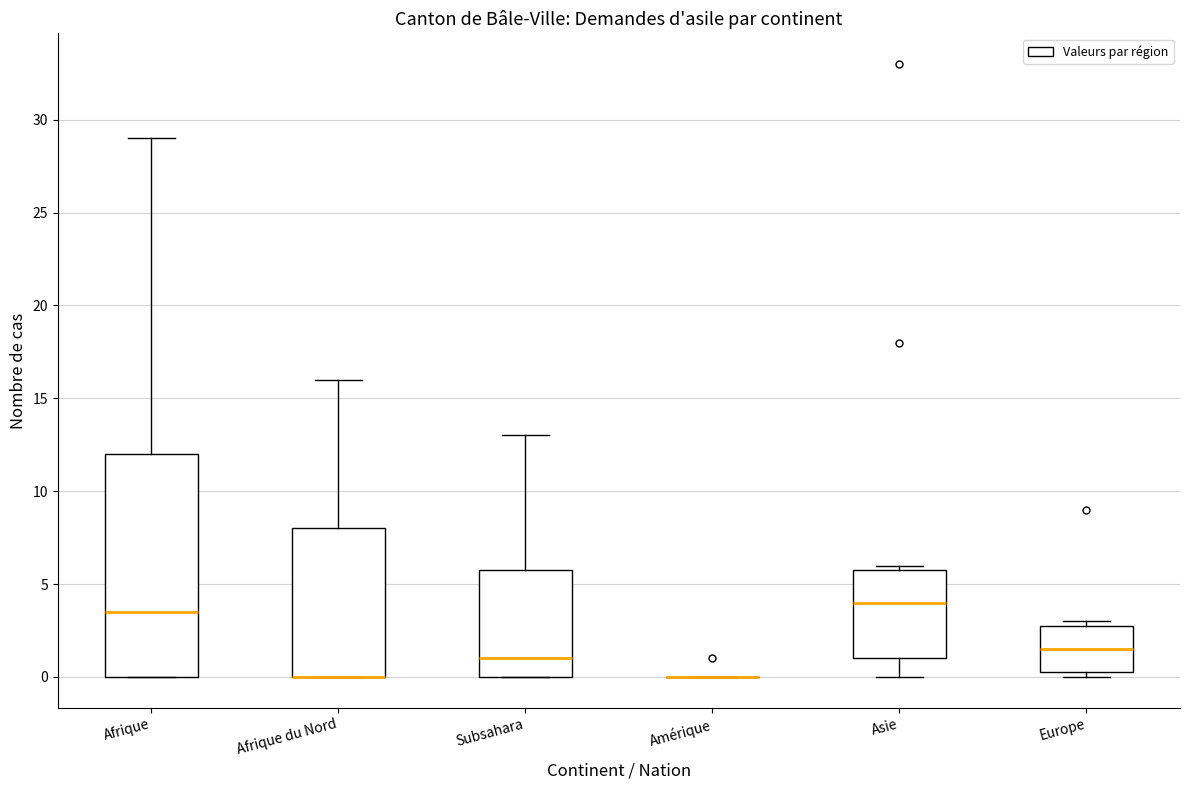

Reading left to right, transcribe this box plot: for each box, give where its median line is, the range the box spans, and where its two whiskers end, as read against the y-axis. The values are not printed on the chart, so give them approximately, as read against the axis.

Afrique: median 3.5, box 0.0 to 12.0, whiskers 0.0 to 29.0
Afrique du Nord: median 0.0 (drawn on the box's lower edge), box 0.0 to 8.0, whiskers 0.0 to 16.0
Subsahara: median 1.0, box 0.0 to 6.0, whiskers 0.0 to 13.0
Amérique: box collapsed to a line at 0.0, whiskers 0.0 to 0.0
Asie: median 4.0, box 1.0 to 6.0, whiskers 0.0 to 6.0 (just above the box's upper edge)
Europe: median 1.5, box 0.5 to 3.0, whiskers 0.0 to 3.0 (just above the box's upper edge)